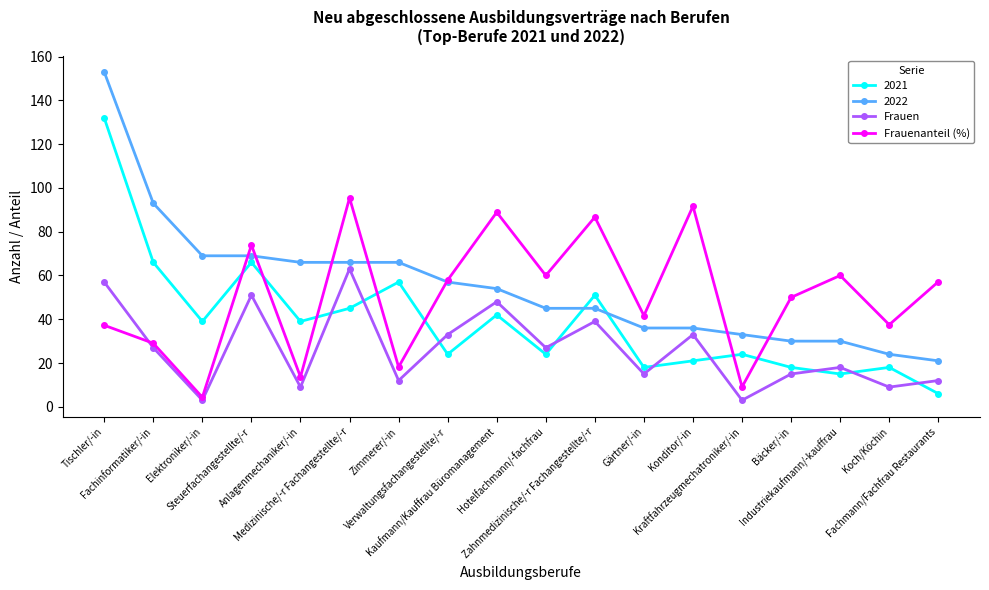

What are all the series names shown in the legend?

2021, 2022, Frauen, Frauenanteil (%)